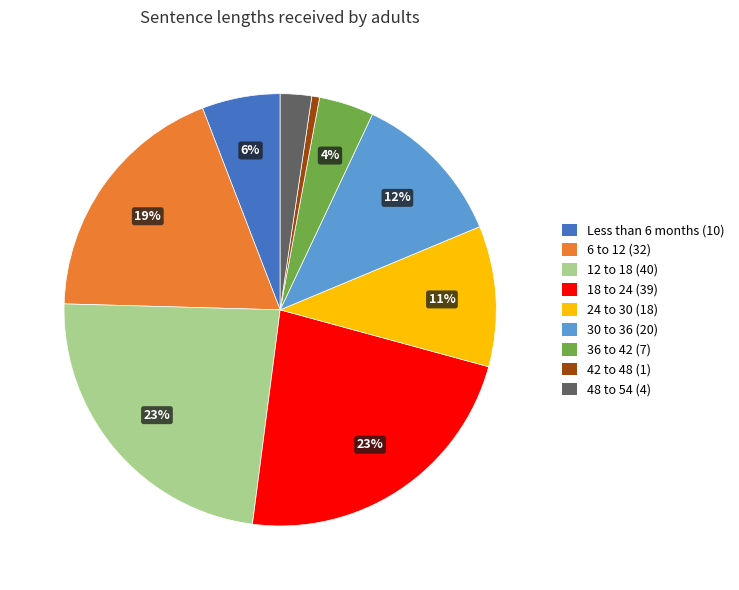

To the nearest percent, what portion does 24 to 30 represent?

11%